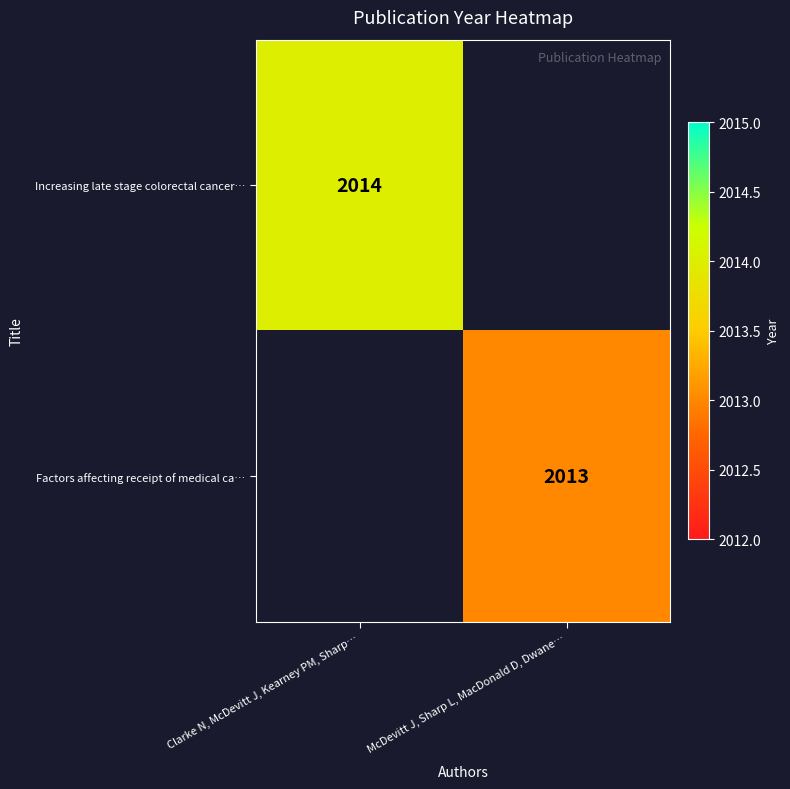

True or false: Increasing late stage colorectal cancer… has a value of 2014 at Clarke N, McDevitt J, Kearney PM, Sharp….

True